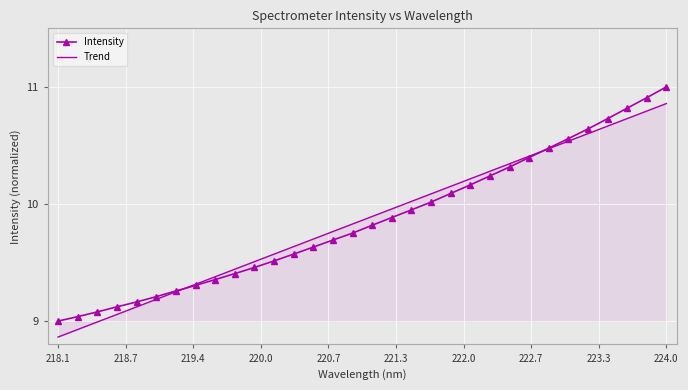

What is the label of the 28th point from the right?

218.8244